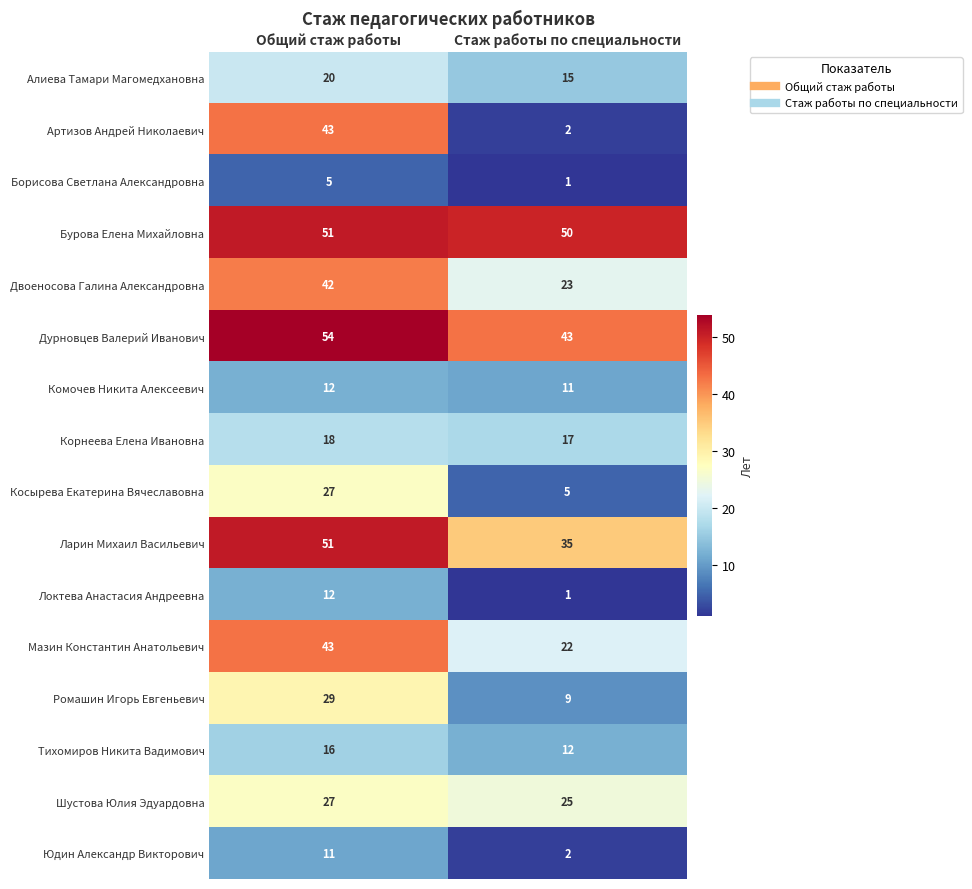

List the labels in order of Мазин Константин Анатольевич value, smallest first.

Стаж работы по специальности, Общий стаж работы